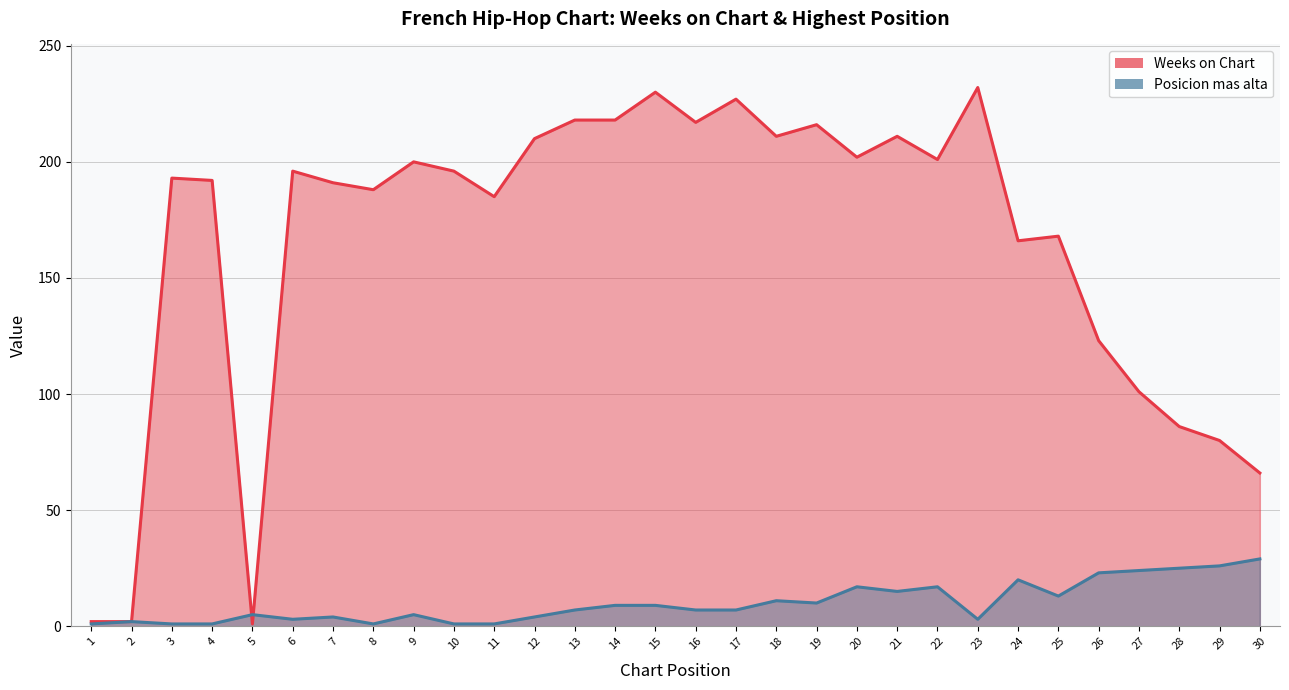

Which has a higher value, 6 or 3?

6